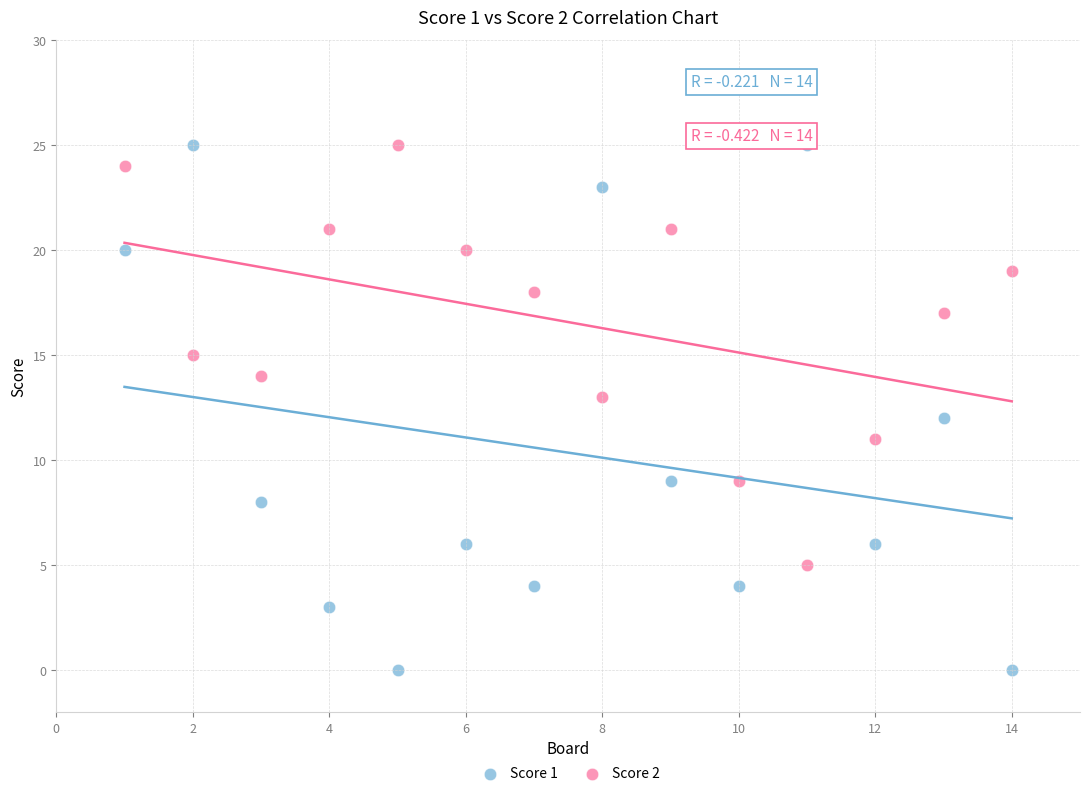

Which series has the widest spread of Y values?

Score 1